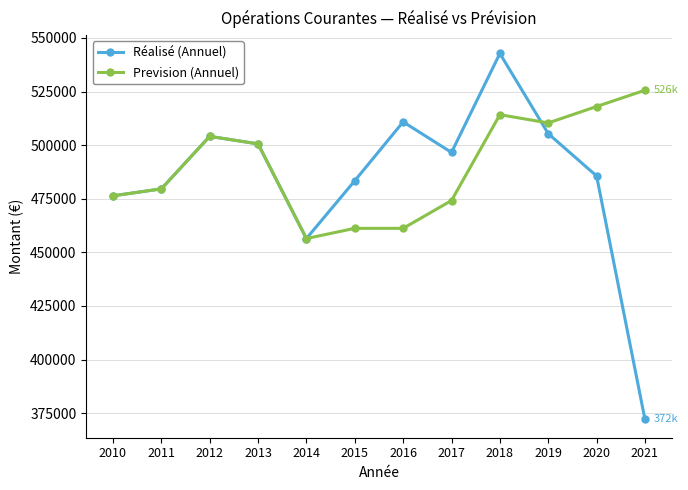

At which category is the sum across all series the highest?

2018